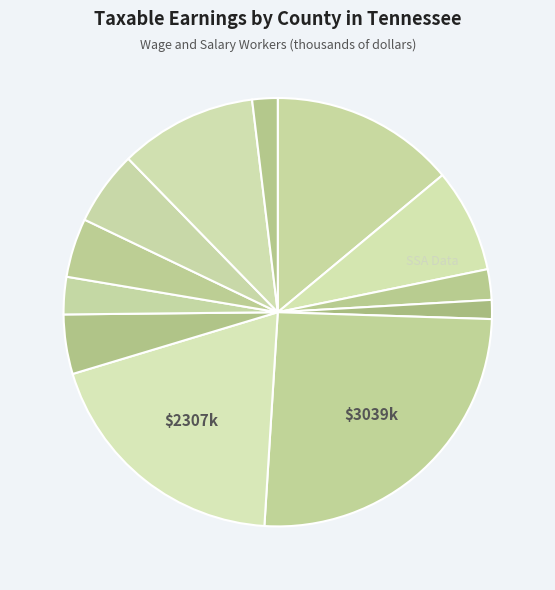

How many segments does this pie chart have?

12